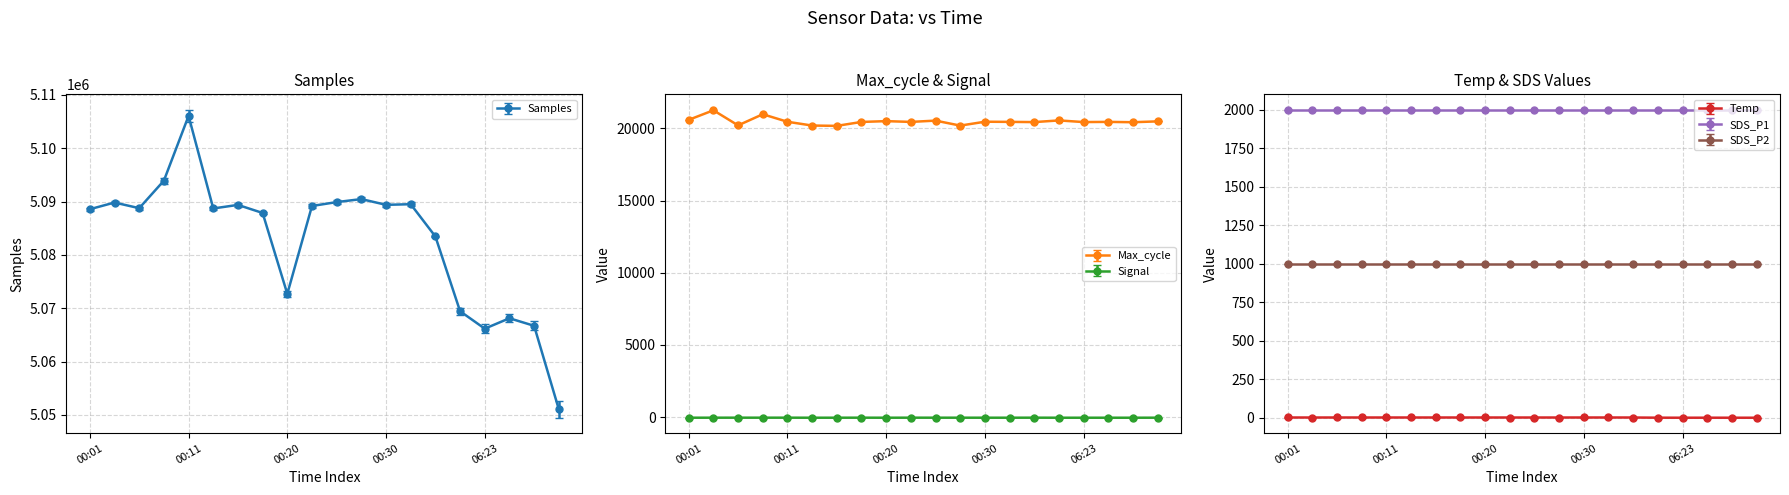

Is it true that Temp equals 0.1 at 00:06?

True